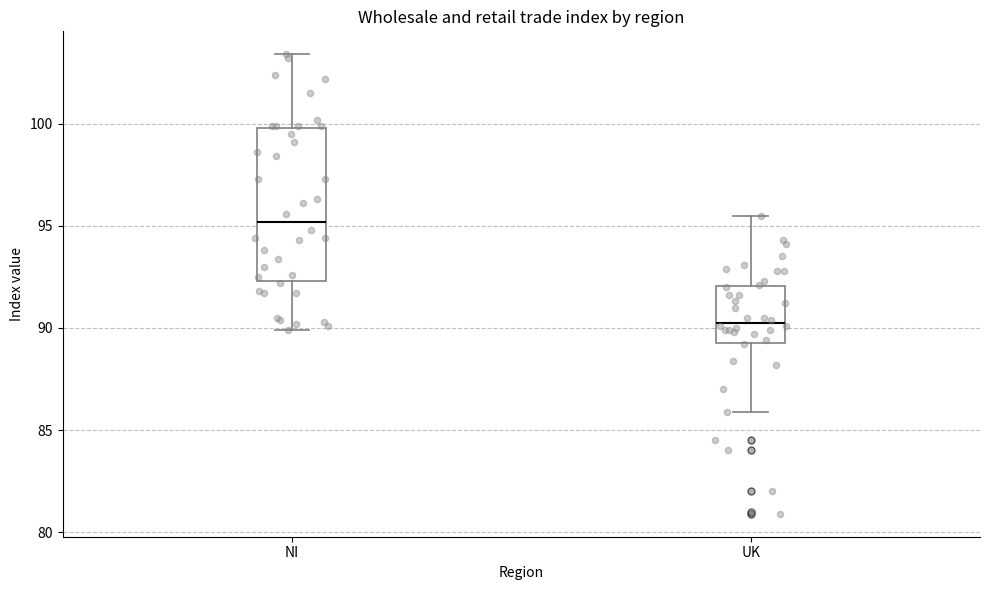

Comparing the boxes themselves (not the whiskers), which one is the tallest?

NI